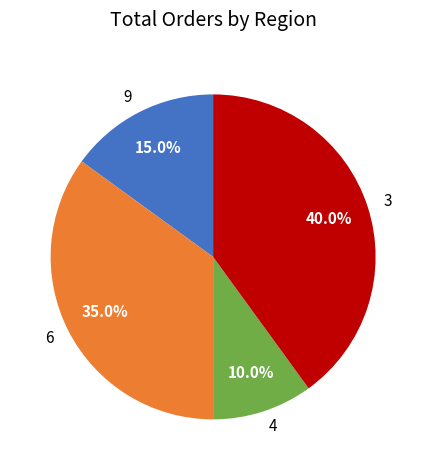

To the nearest percent, what is the difference between the largest and smallest slice percentages?

30%